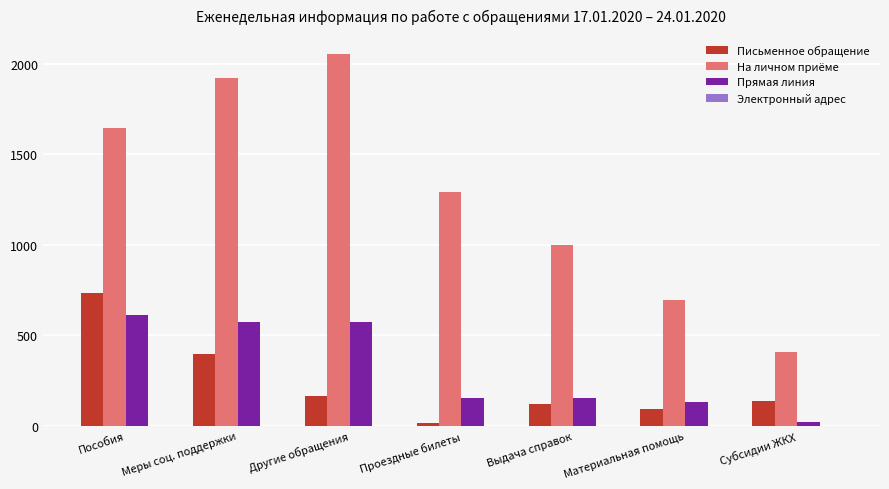

Count the number of data series in this chart.

4